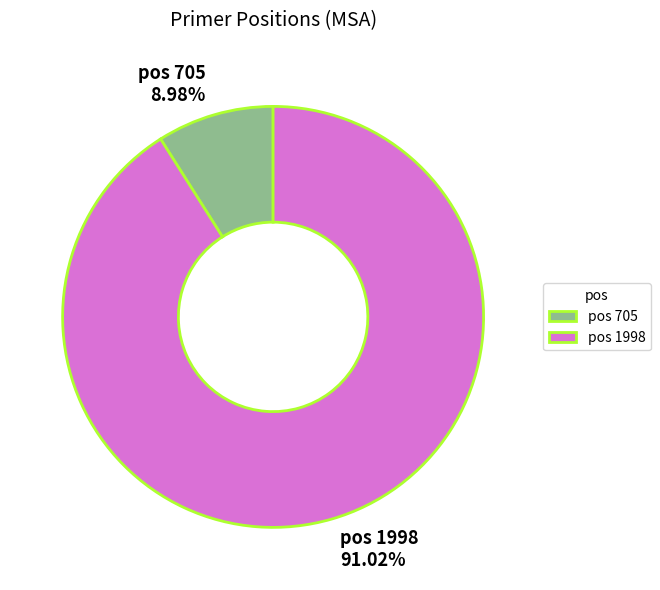

Which has a higher value, pos 1998 91.02% or pos 705 8.98%?

pos 1998 91.02%